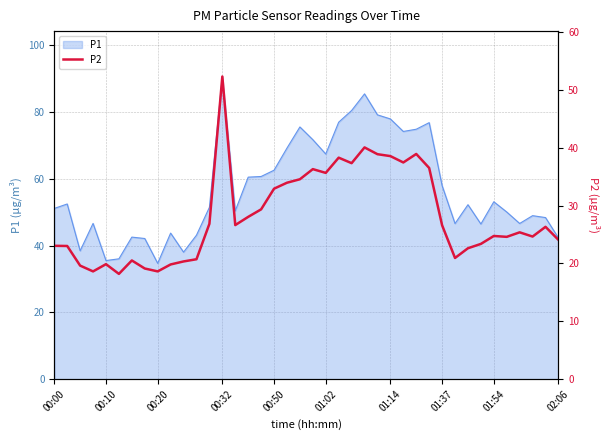

At which label does P1 reach its peak?

00:32